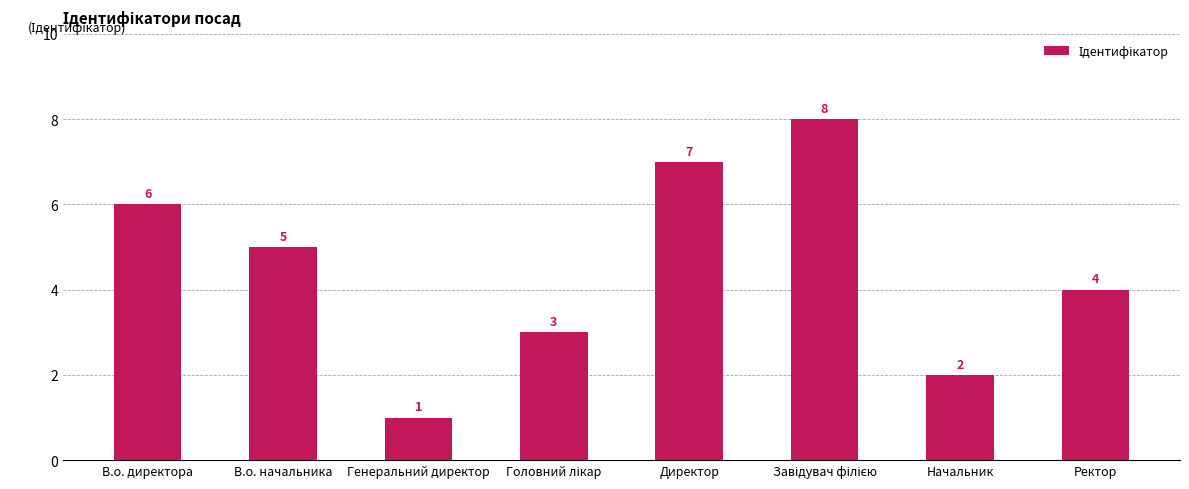

Count the number of categories in the chart.

8